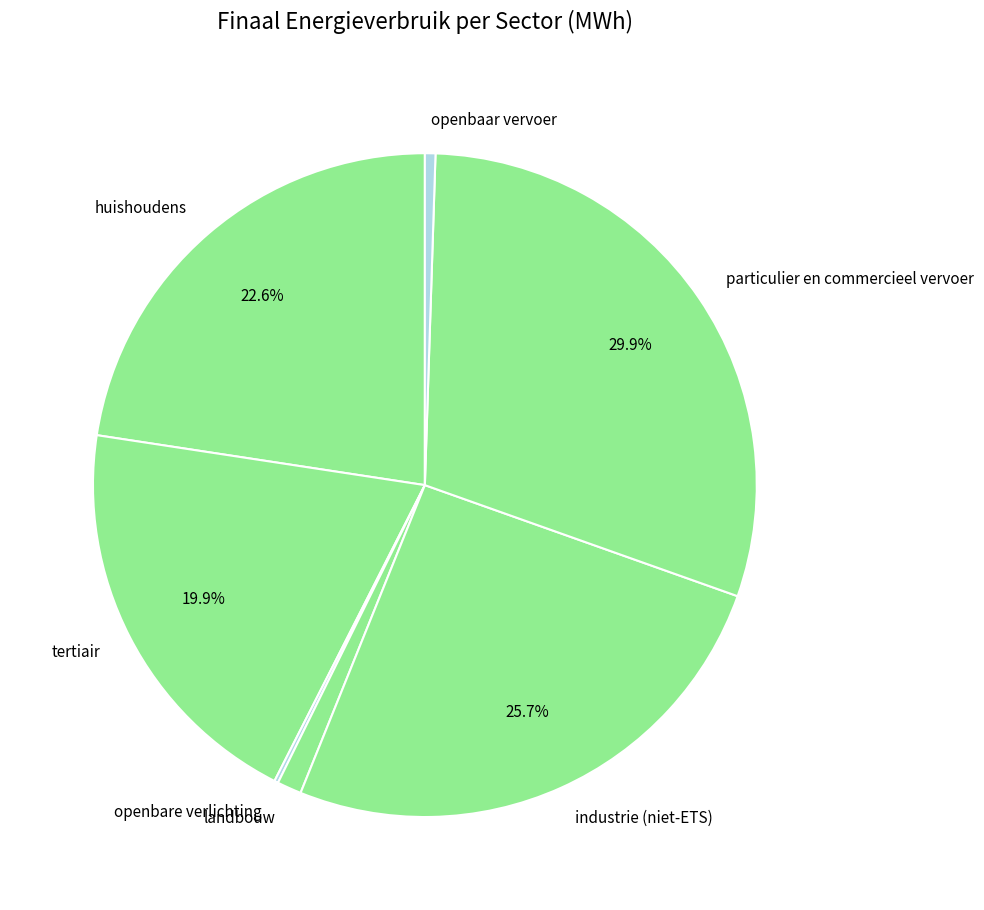

What is the ratio of the value at tertiair to the value at particulier en commercieel vervoer?

0.7